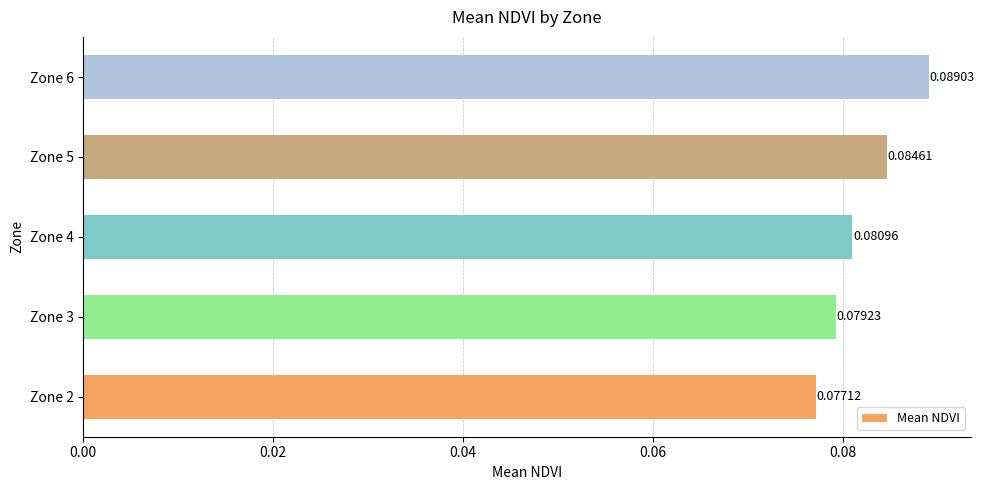

Rank the categories by value from lowest to highest.

Zone 2, Zone 3, Zone 4, Zone 5, Zone 6